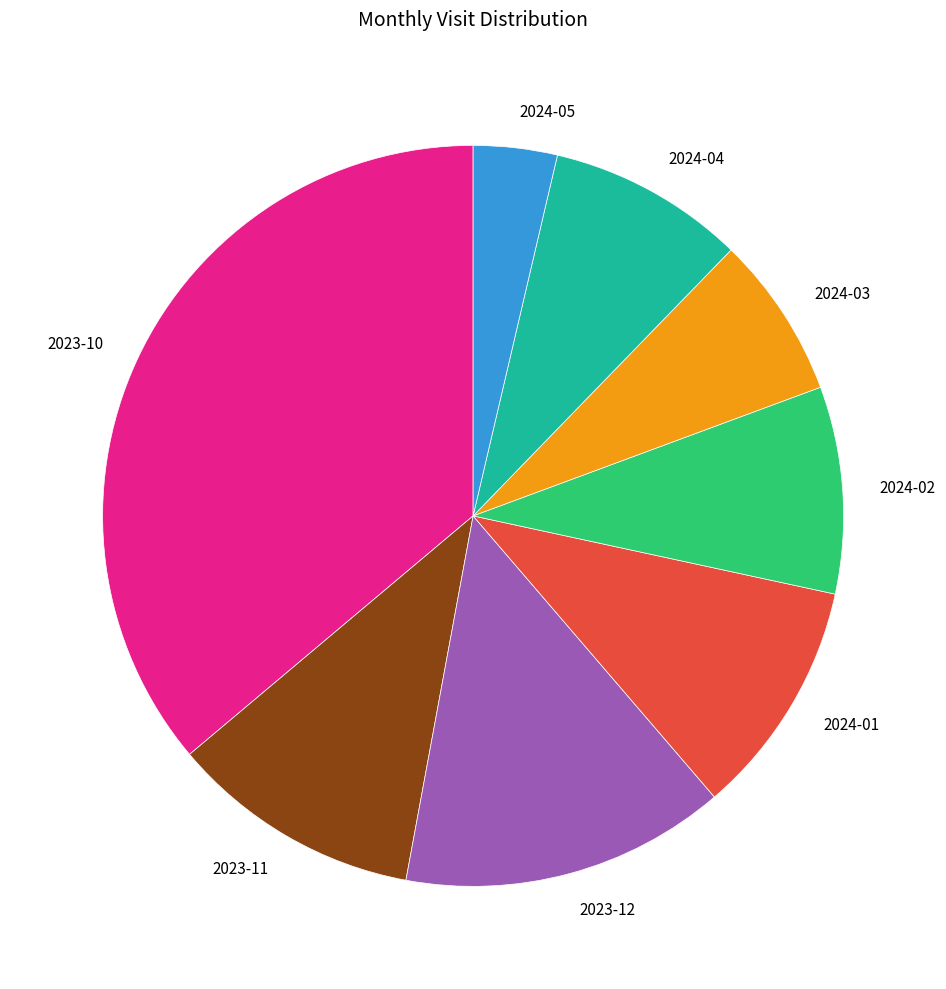

Approximately how many times larger is the value at 2024-01 compared to 2023-10?

0.3